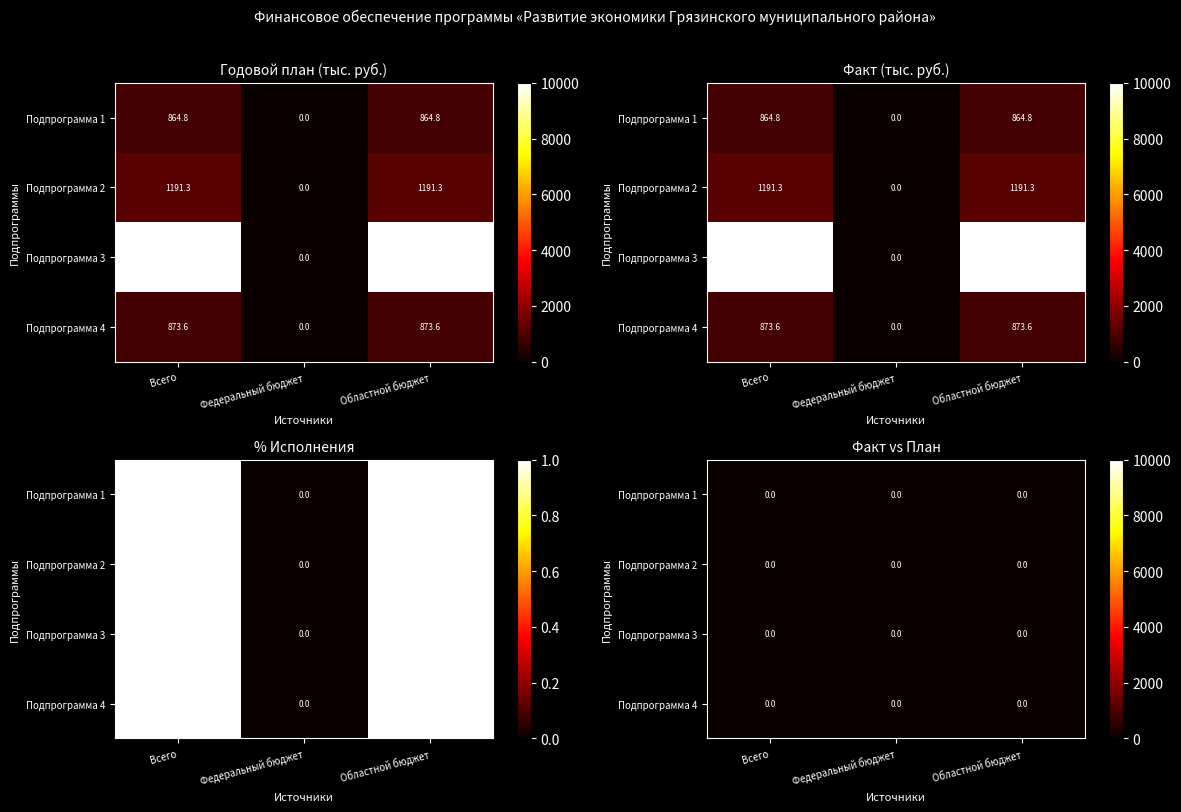

The value of Подпрограмма 3 at Федеральный бюджет is -764.4. True or false?

False